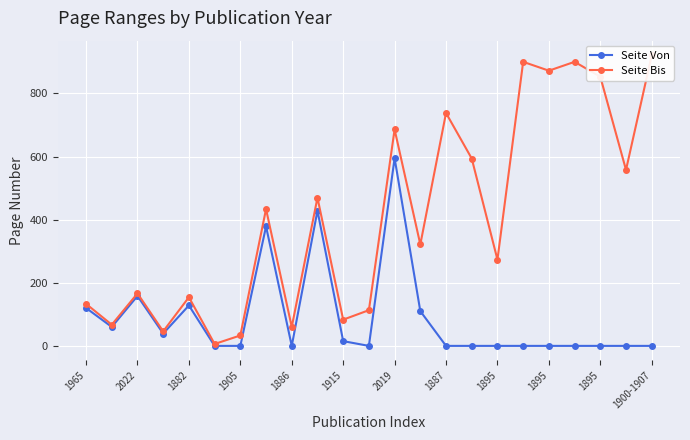

True or false: Seite Bis and Seite Von cross at least once.

False